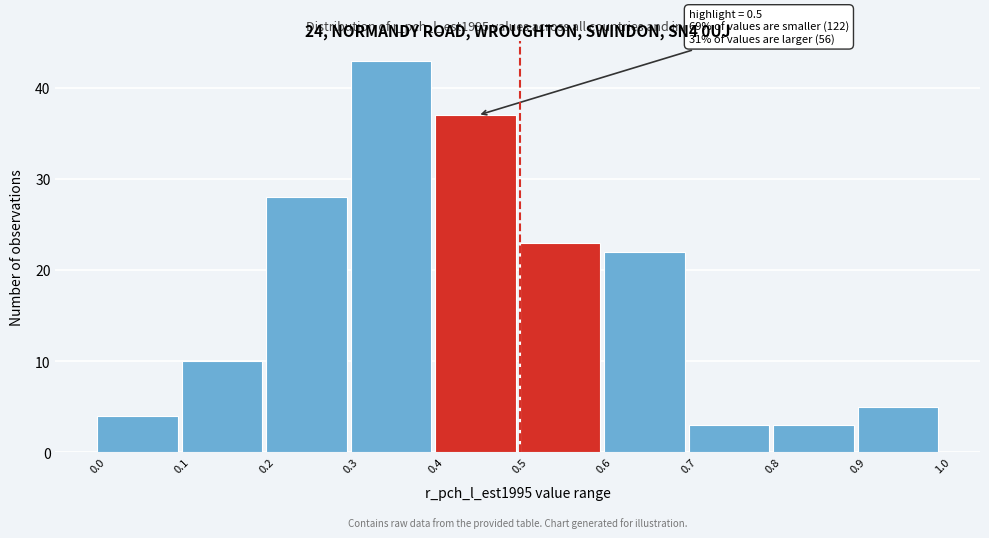

Over which range of the x-axis is the bar tallest?

0.3 to 0.4